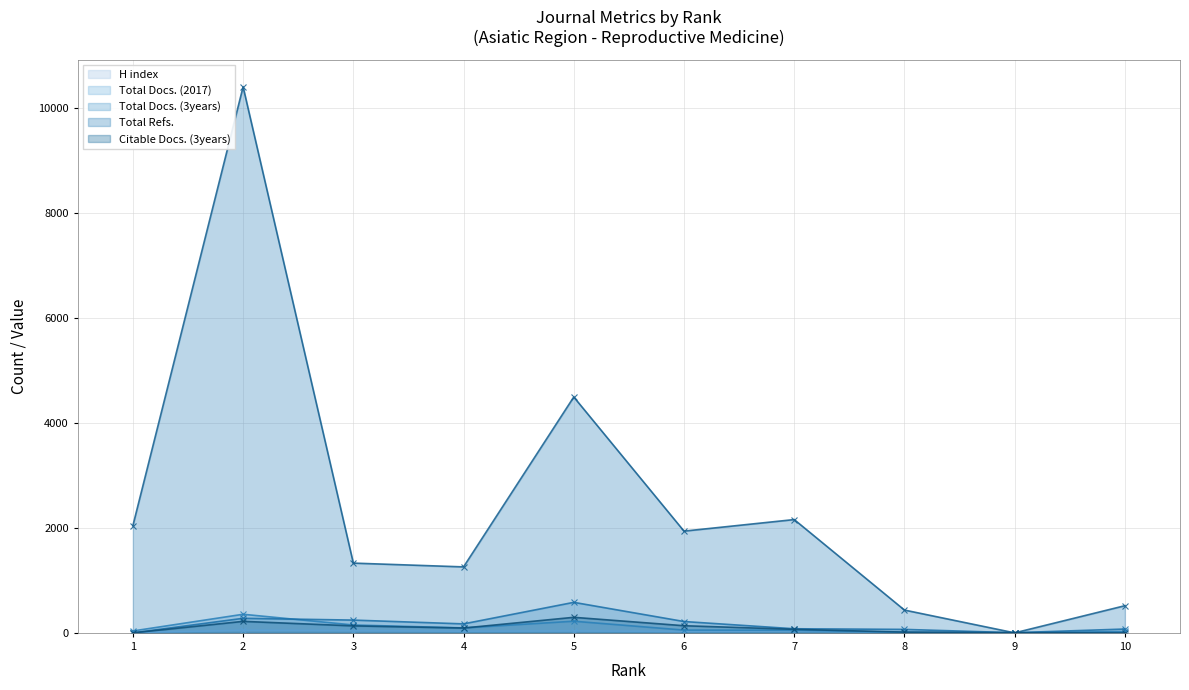

What is the value of the H index point at the 9th from the left?

49